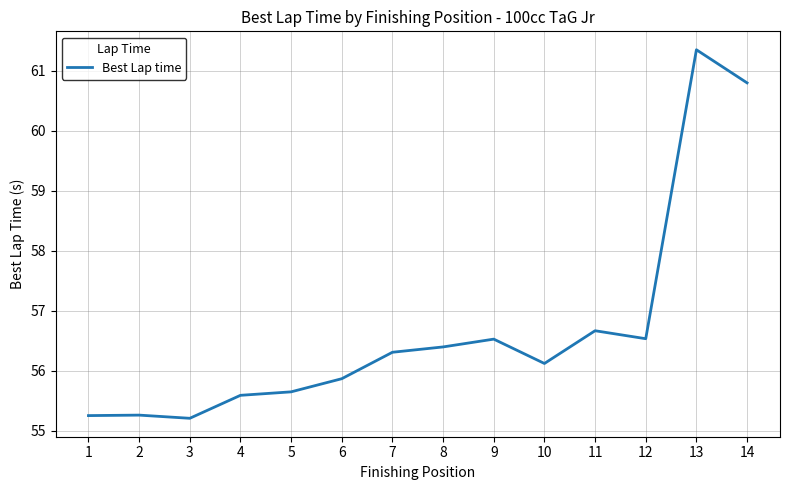

Between 10 and 4, which is larger?

10